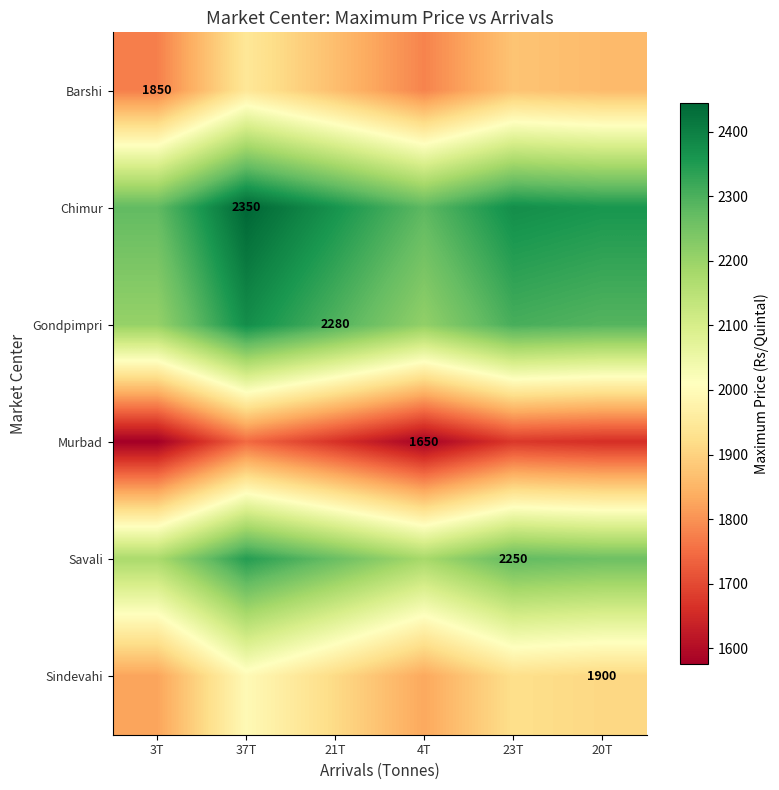

What is the difference between the Sindevahi values at 20T and 21T?

5